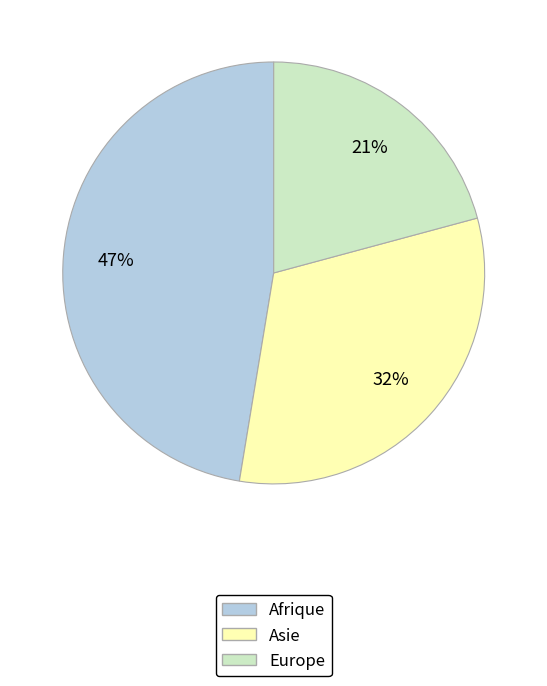

Does any single category account for the majority?

No